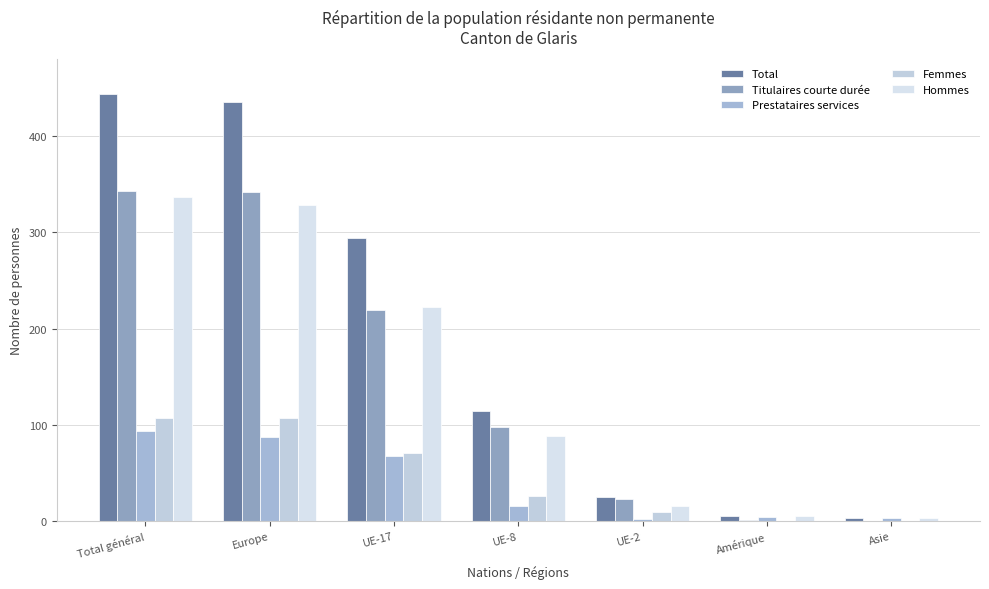

What is the value of the Hommes bar at the 3rd from the left?

223